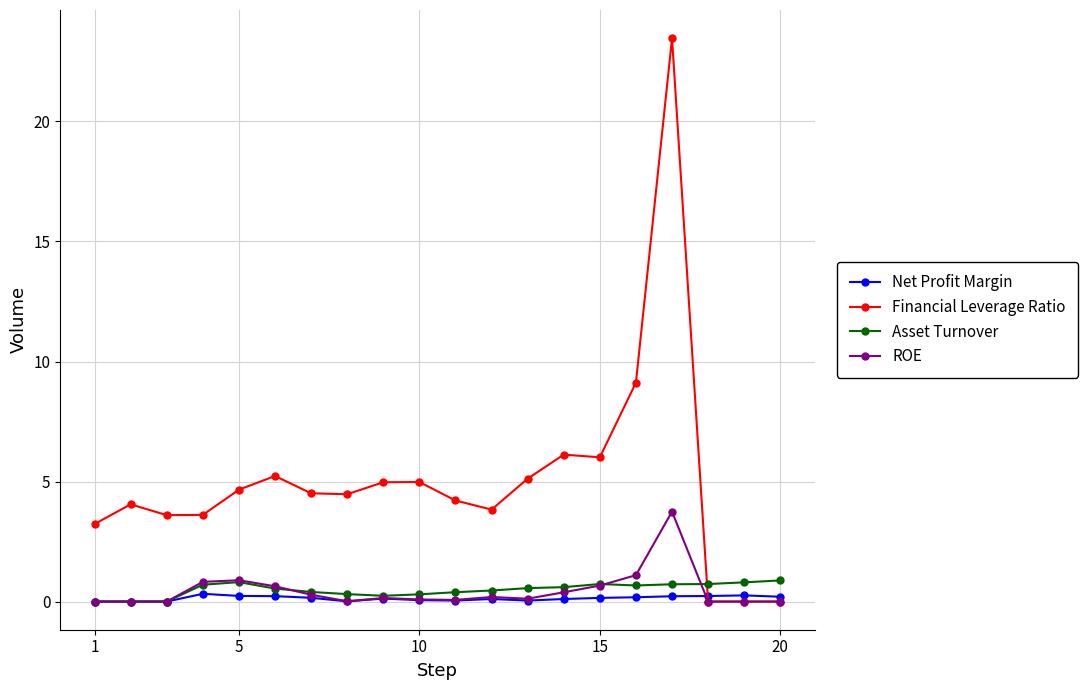

Which series has the widest spread of values?

Financial Leverage Ratio